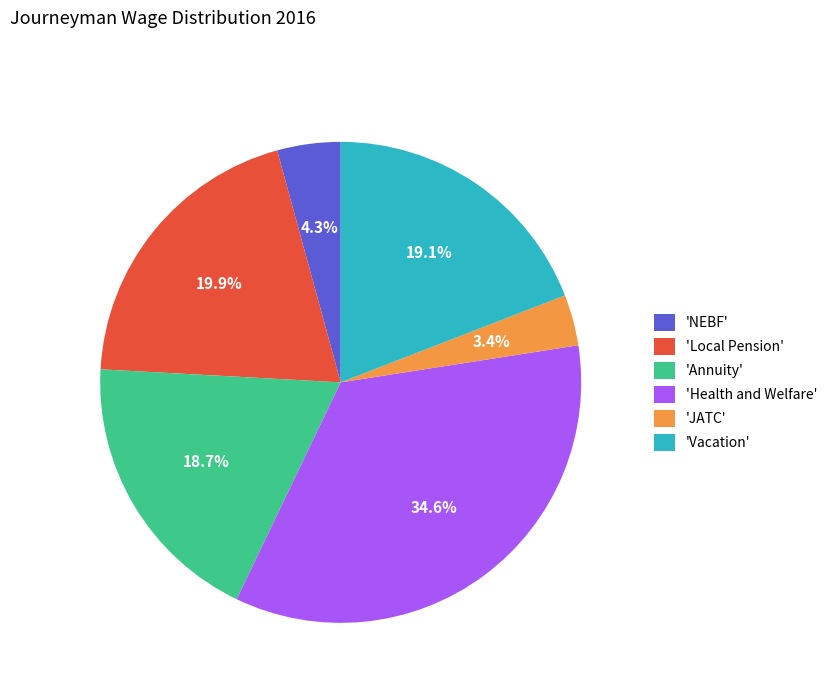

Is there a majority slice in this chart?

No